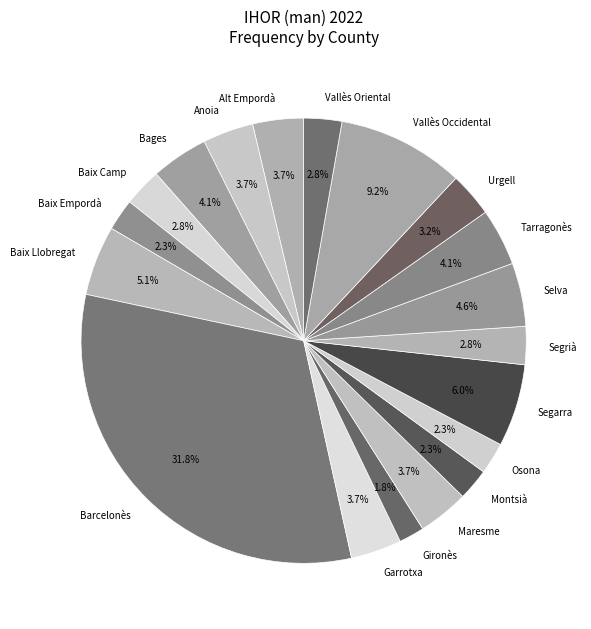

What is the largest slice in the pie chart?

Barcelonès